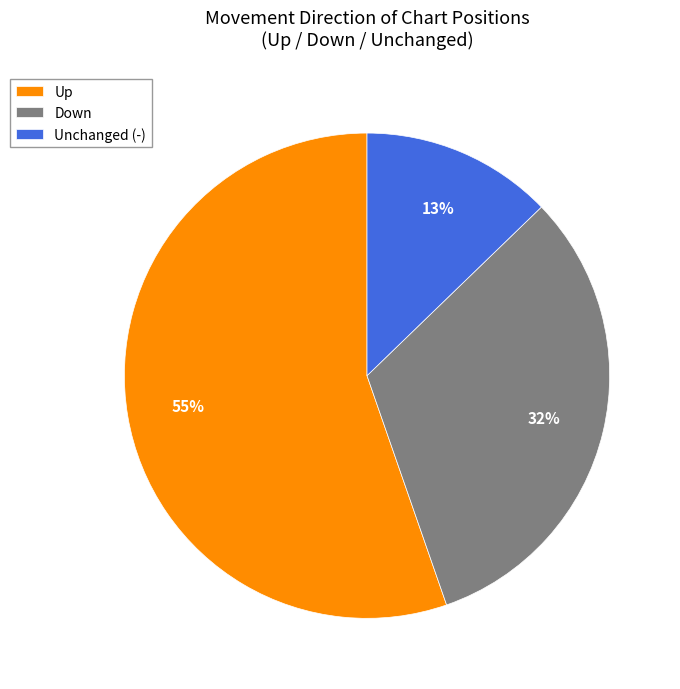

Approximately how many times larger is the value at Down compared to Up?

0.6